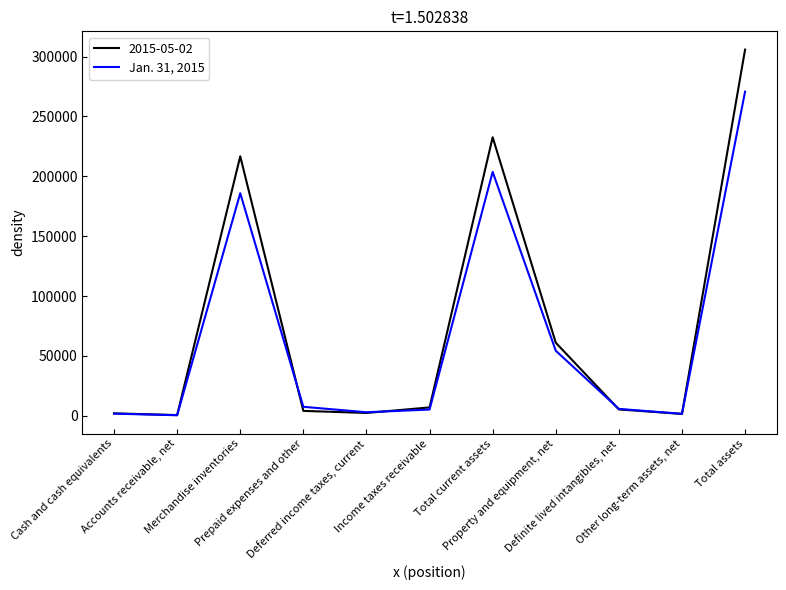

List the series in order of their peak value, lowest first.

Jan. 31, 2015, 2015-05-02